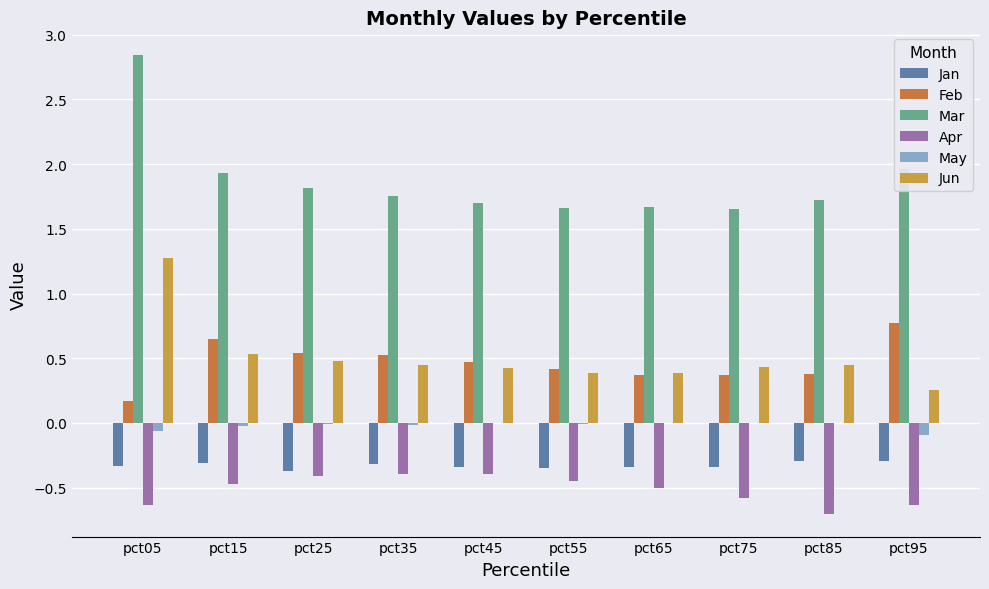

Count the number of data series in this chart.

6